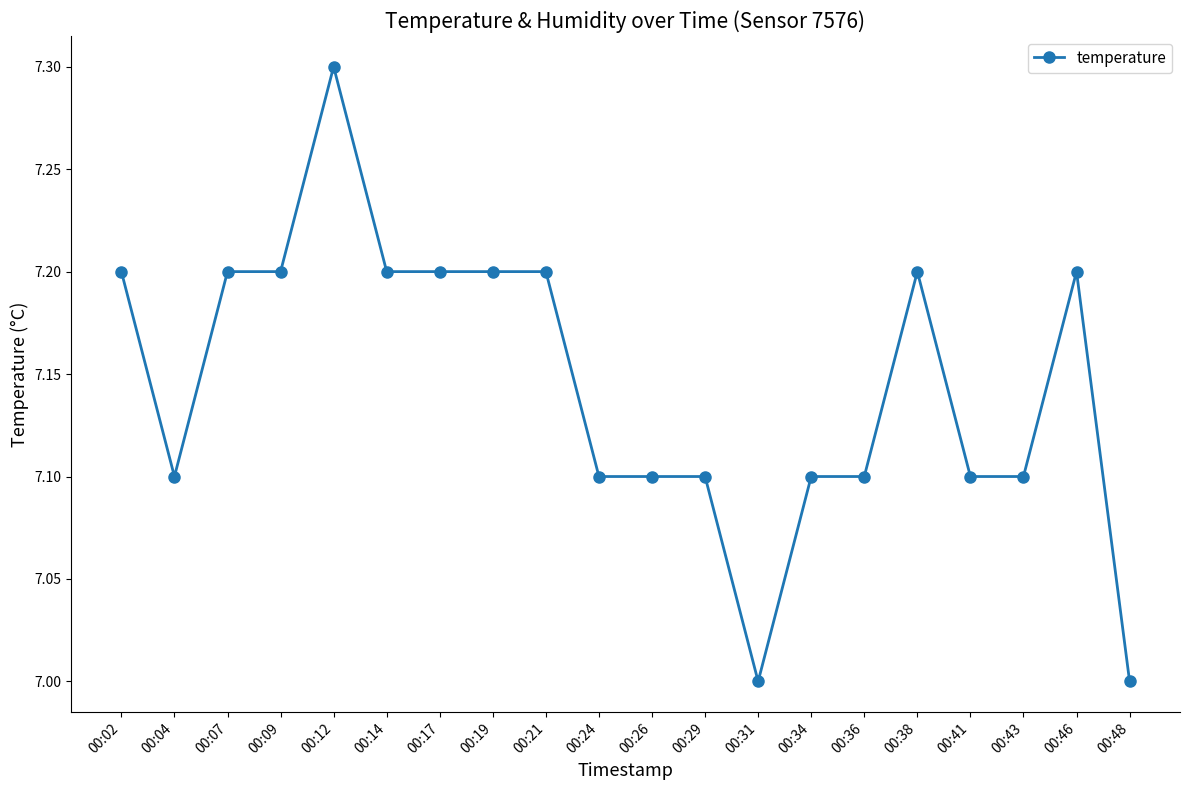

Which label corresponds to the largest value in the chart?

00:12